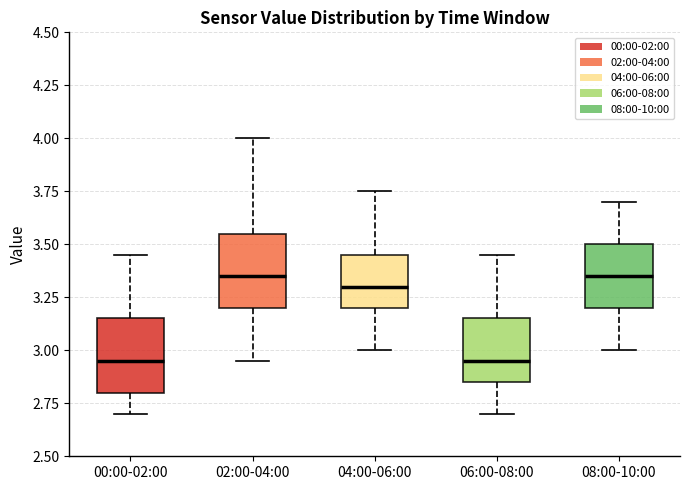

Reading left to right, read every box against the y-axis: the position of its median line, the range the box covers, and the ends of its whiskers. The values are not printed on the chart, so give them approximately, as read against the axis.

00:00-02:00: median 2.95, box 2.80 to 3.15, whiskers 2.70 to 3.45
02:00-04:00: median 3.35, box 3.20 to 3.55, whiskers 2.95 to 4.00
04:00-06:00: median 3.30, box 3.20 to 3.45, whiskers 3.00 to 3.75
06:00-08:00: median 2.95, box 2.85 to 3.15, whiskers 2.70 to 3.45
08:00-10:00: median 3.35, box 3.20 to 3.50, whiskers 3.00 to 3.70